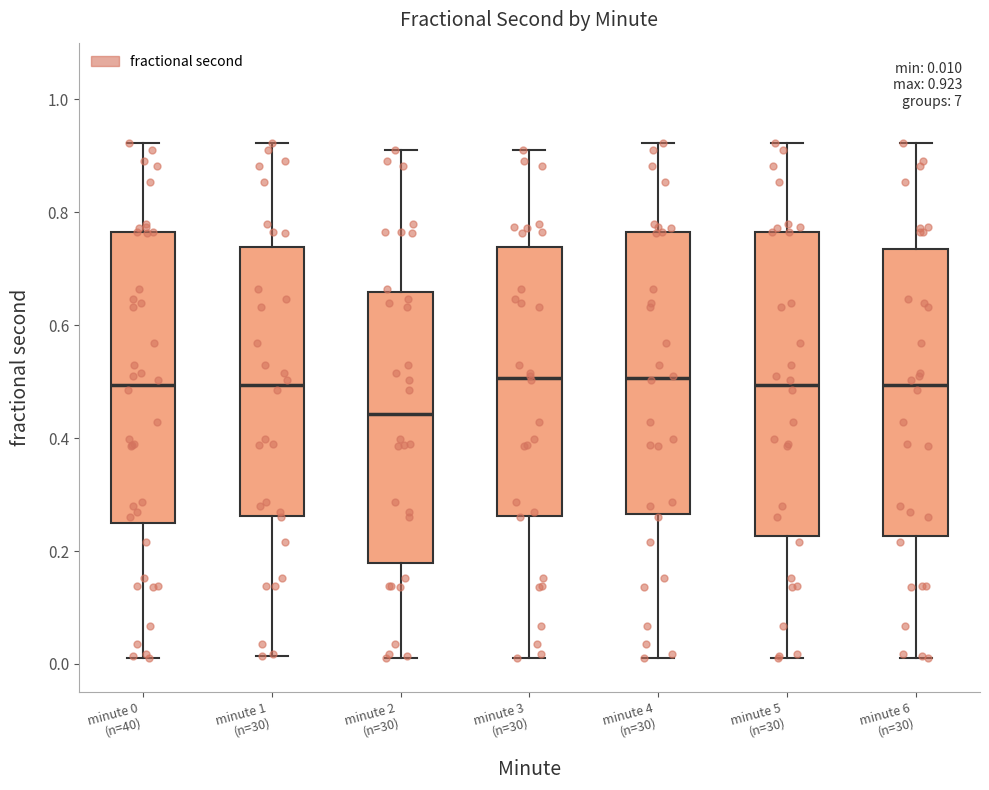

Which box has the lowest median line?

minute 2 (n=30)